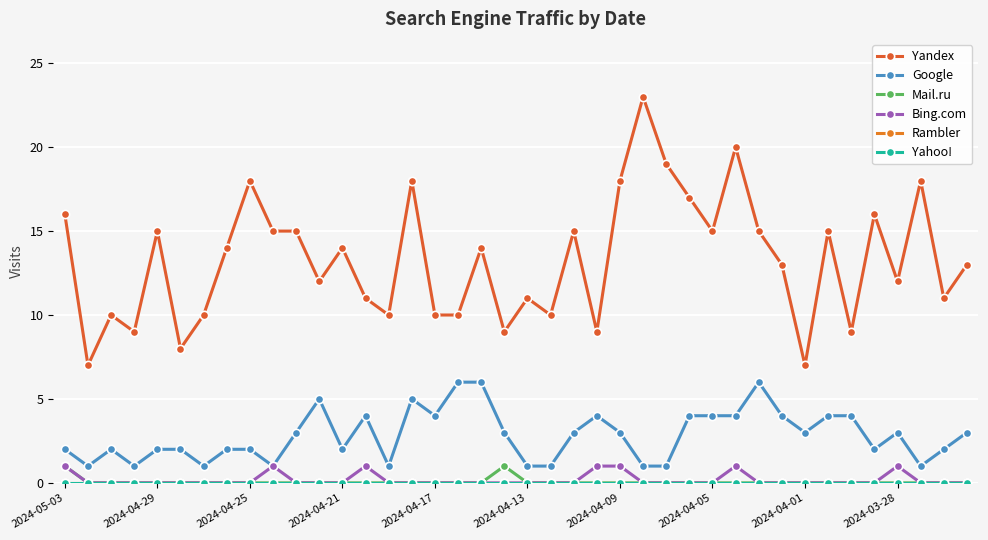

What are all the series names shown in the legend?

Yandex, Google, Mail.ru, Bing.com, Rambler, Yahoo!